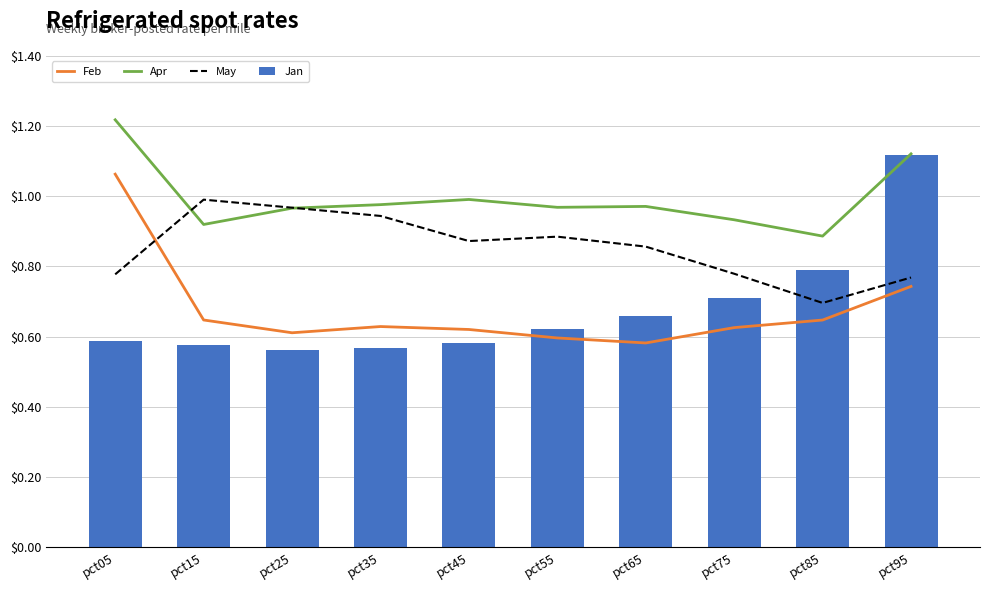

Is it true that Jan equals 0.6 at pct05?

True